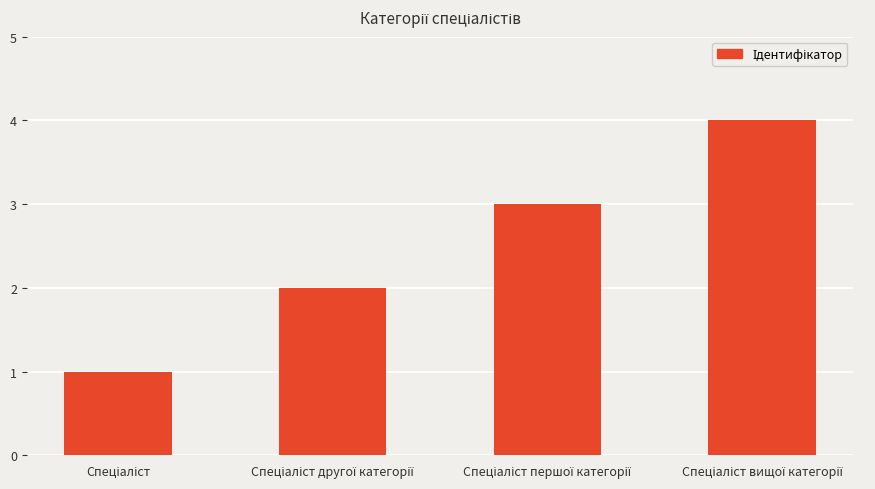

What is the sum of all values?

10